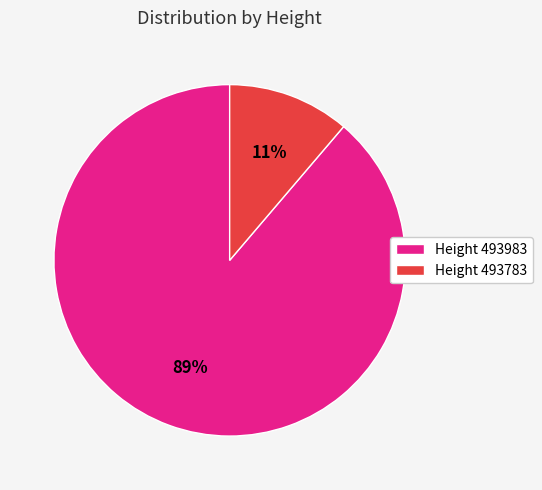

Rank the categories by value from highest to lowest.

Height 493983, Height 493783